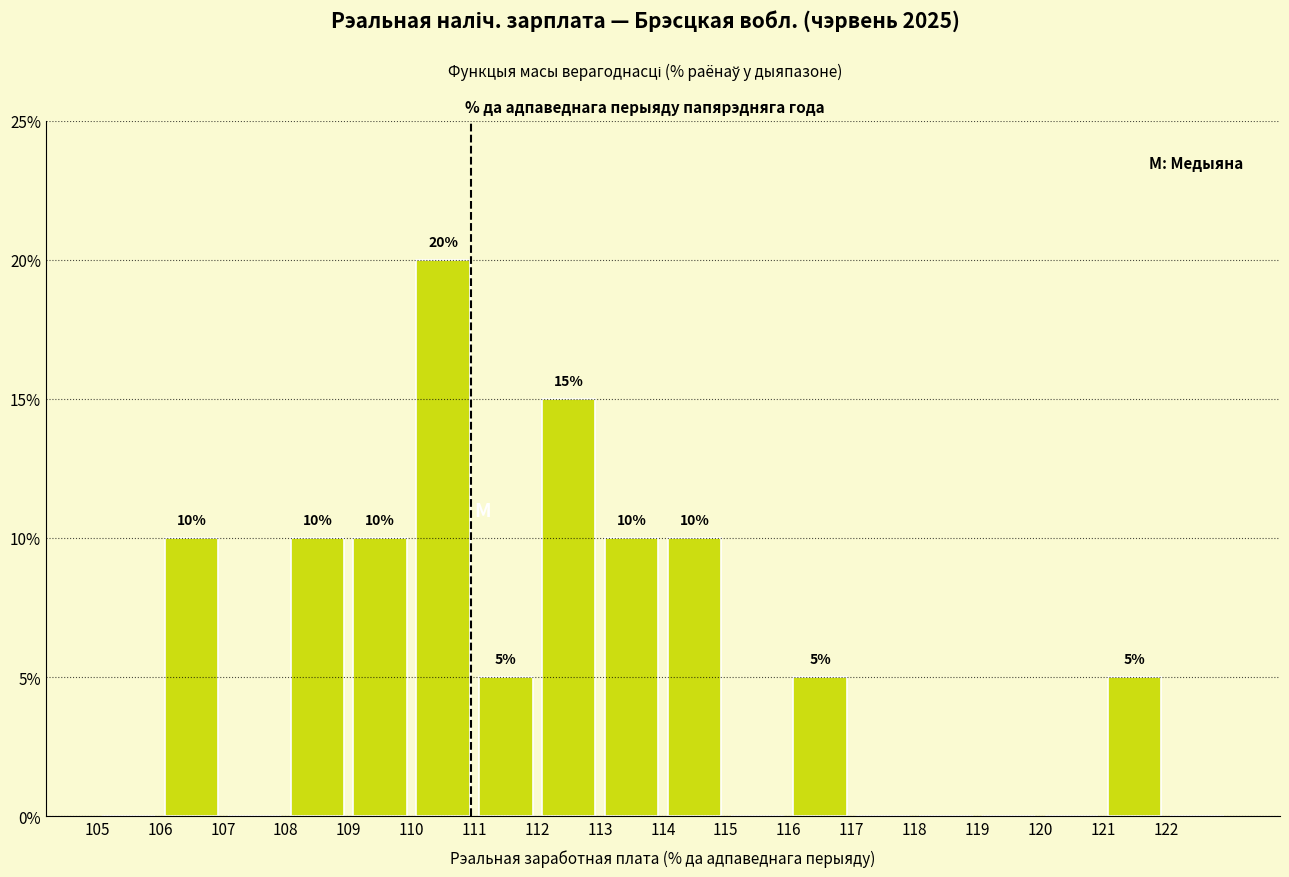

Which range on the x-axis has the tallest bar?

110 to 111